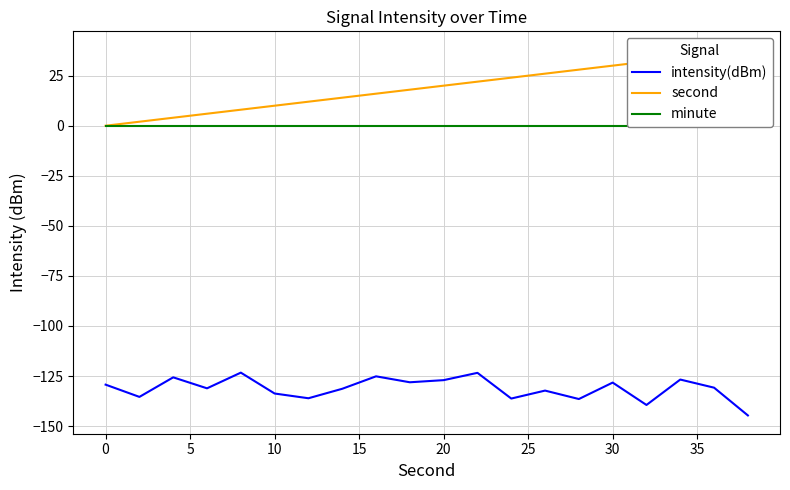

True or false: intensity(dBm) has more than 2 interior local peaks.

True